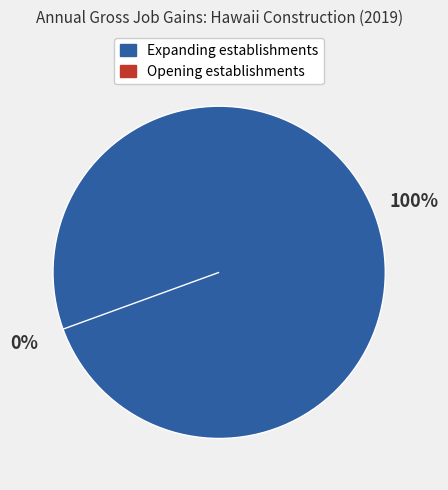

Is it true that Expanding establishments is 88% of the pie?

False